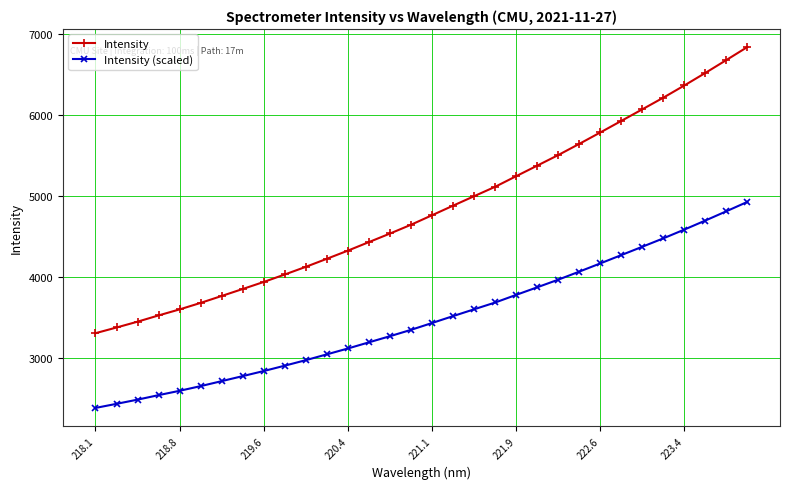

True or false: Intensity and Intensity (scaled) intersect in this chart.

False